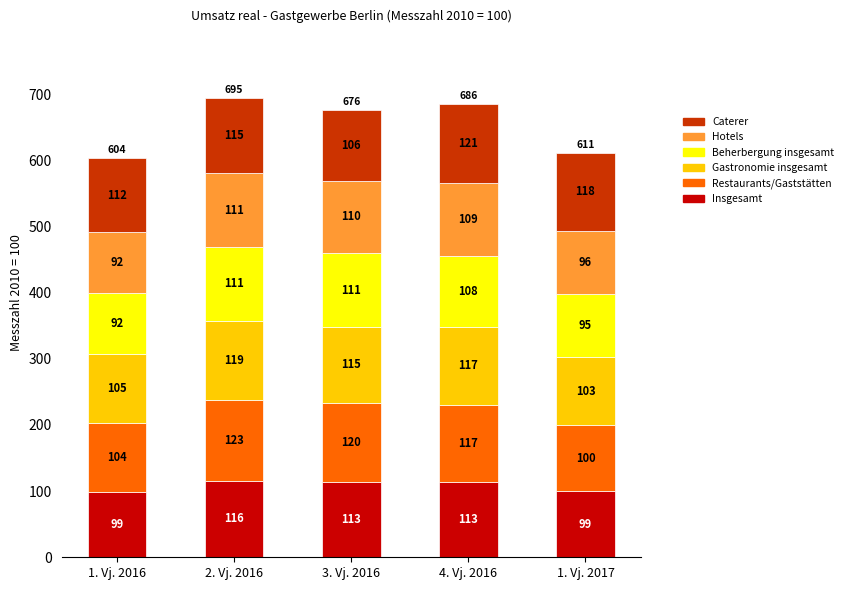

At which category is the sum across all series the highest?

2. Vj. 2016